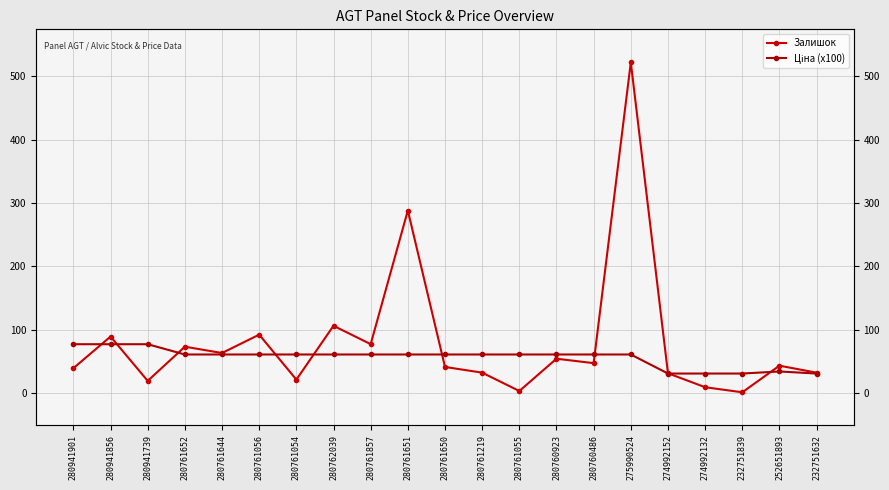

At which label does Залишок reach its minimum?

232751839